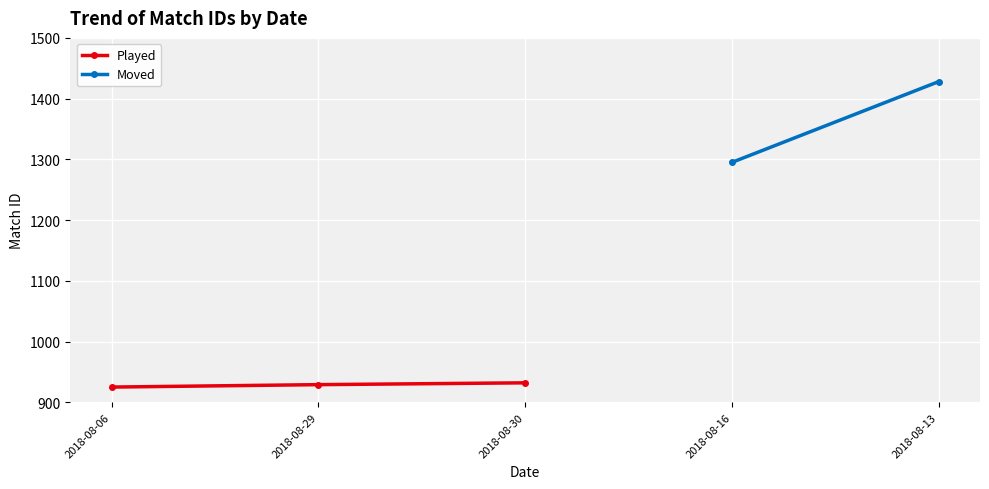

What is the value of the Played point at the 3rd from the left?

932